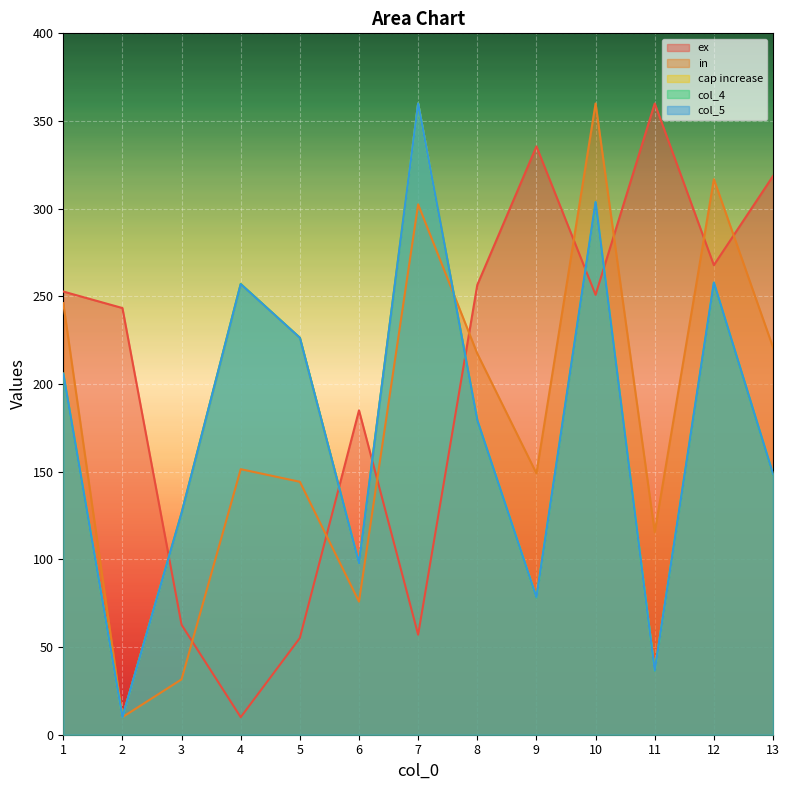

What is the approximate value of col_4 at 2?

10.0